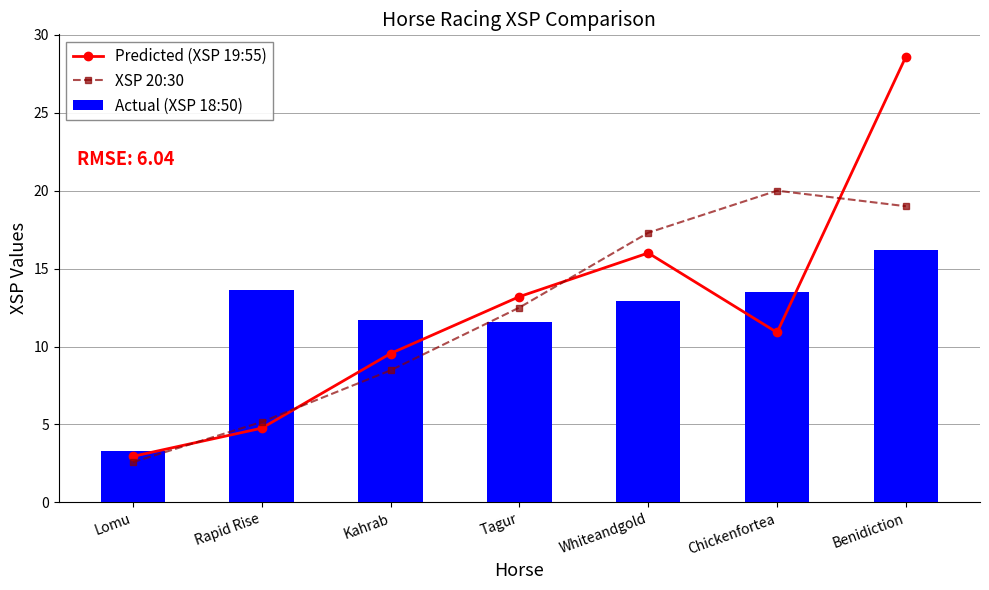

What is the average value of the Predicted (XSP 19:55) series?

12.3